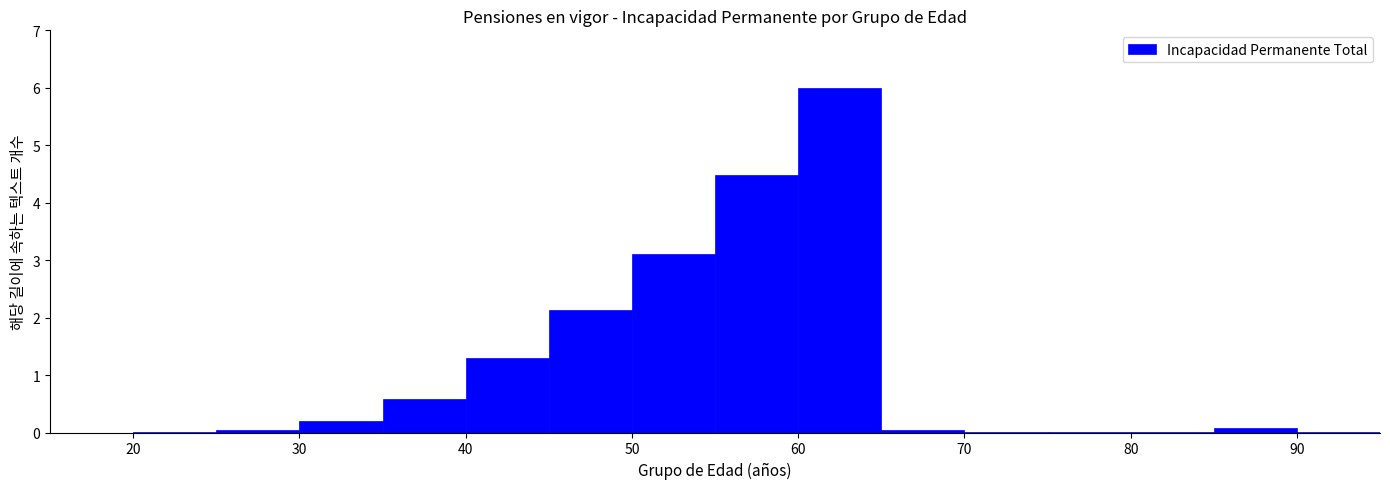

How tall is the bar that spans 50 to 55 on the x-axis? The values are not printed on the chart, so give them approximately, as read against the axis.

3.1